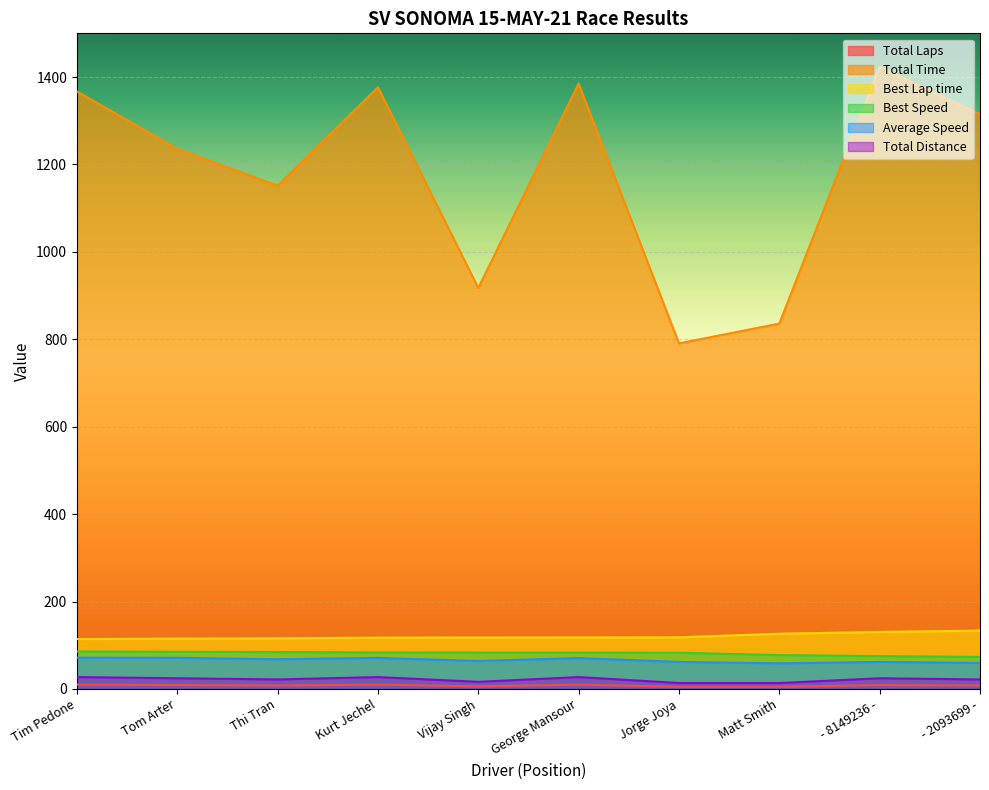

How many series are shown in this chart?

6